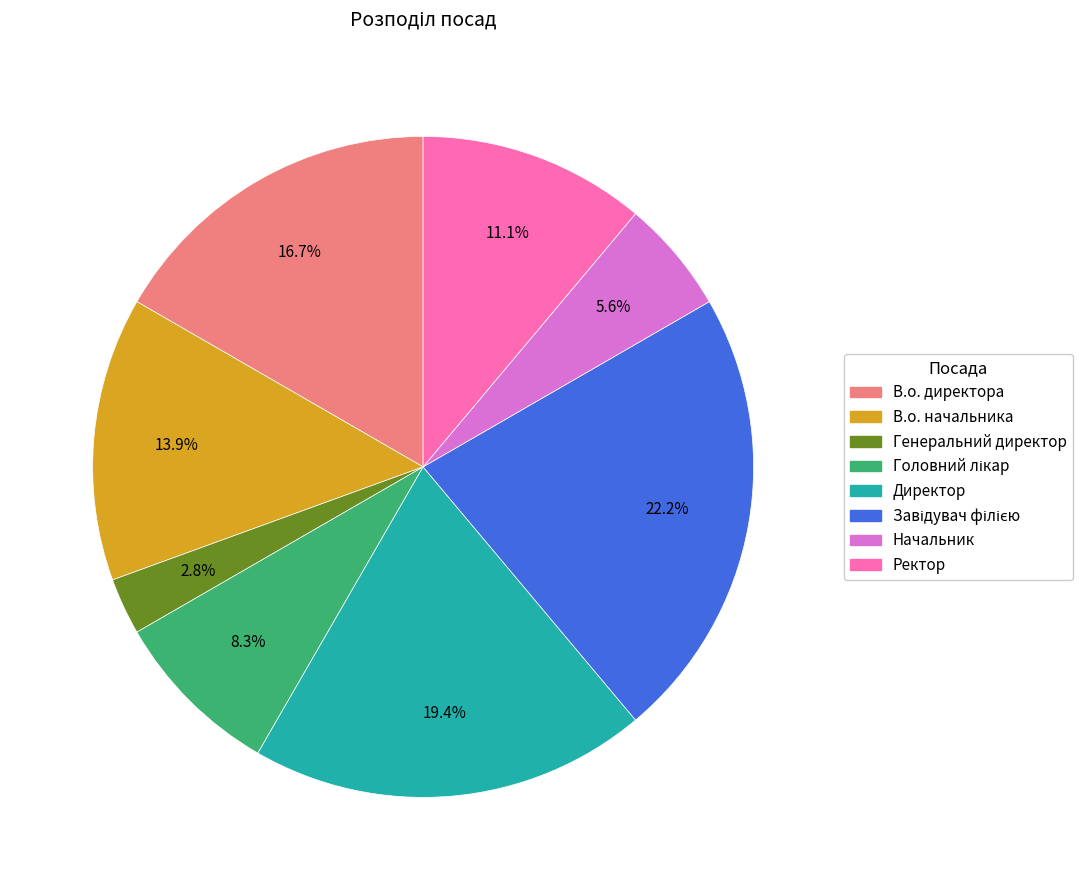

To the nearest percent, what percentage of the pie is Директор?

19%